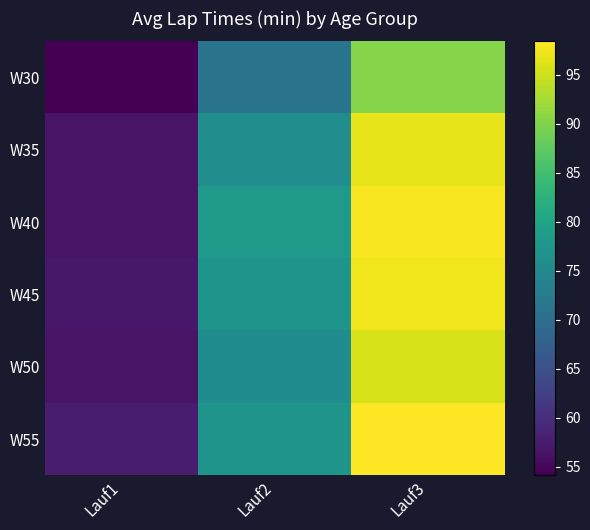

How many distinct data groups are displayed?

6